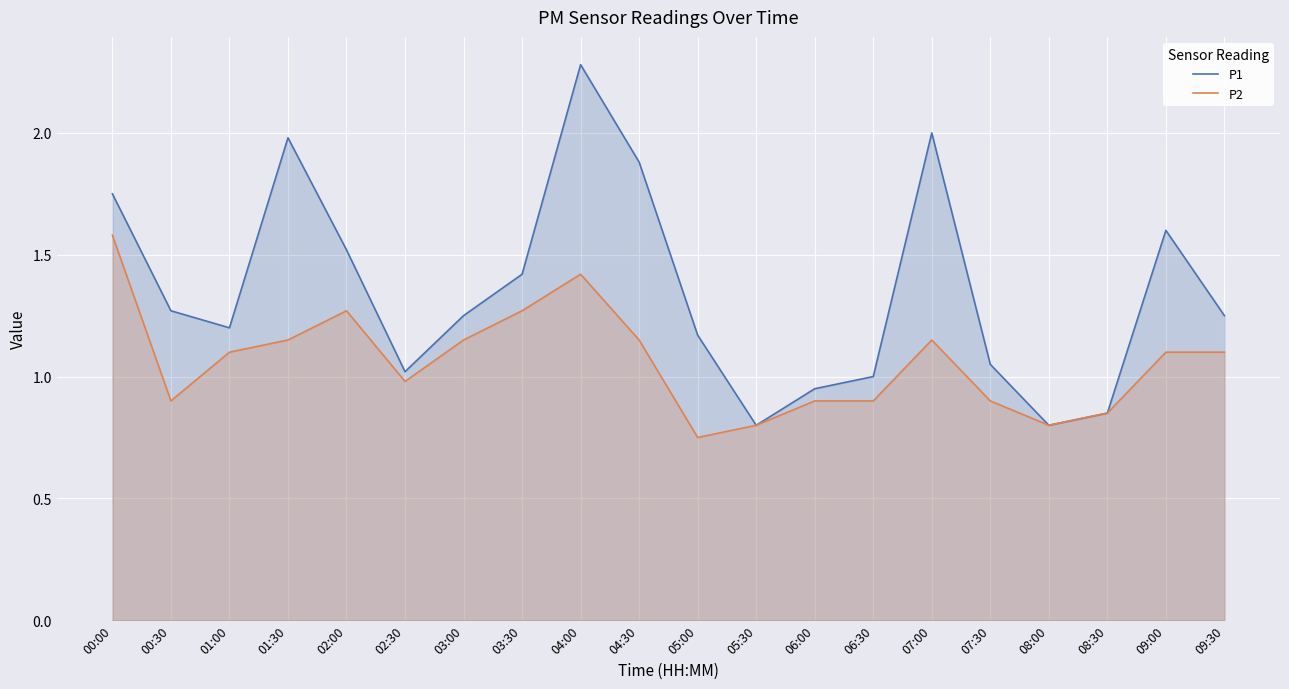

What is the spread (max minus min) of values at 09:30?

0.1